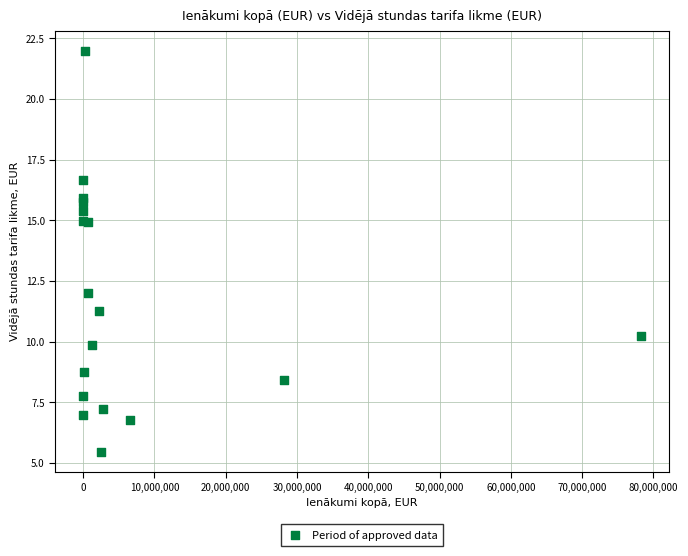

What Y value in the scatter plot is closest to 13?

12.0